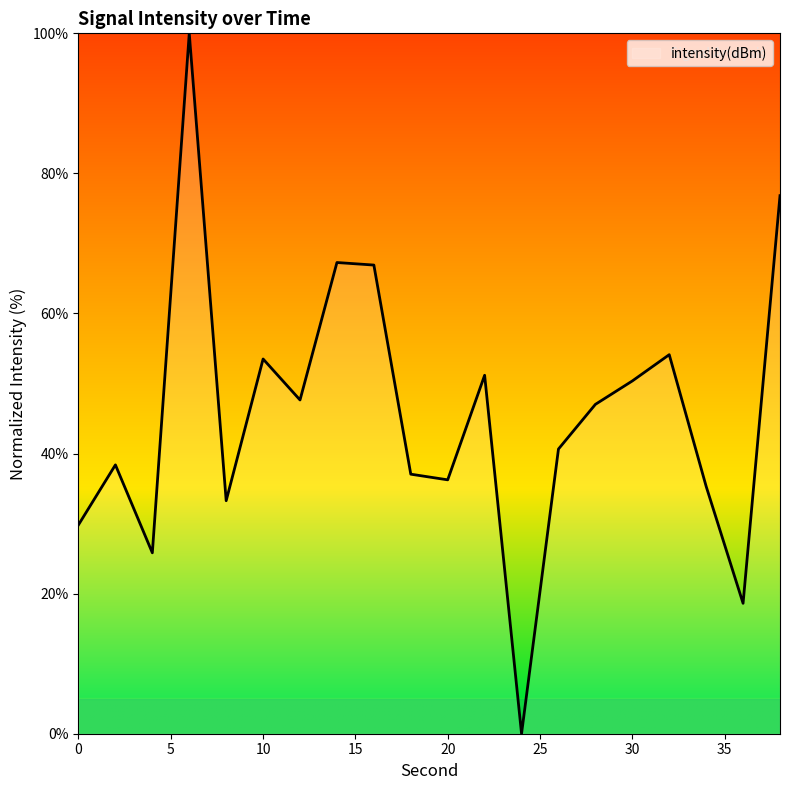

What is the difference between the maximum and minimum values?

100.0